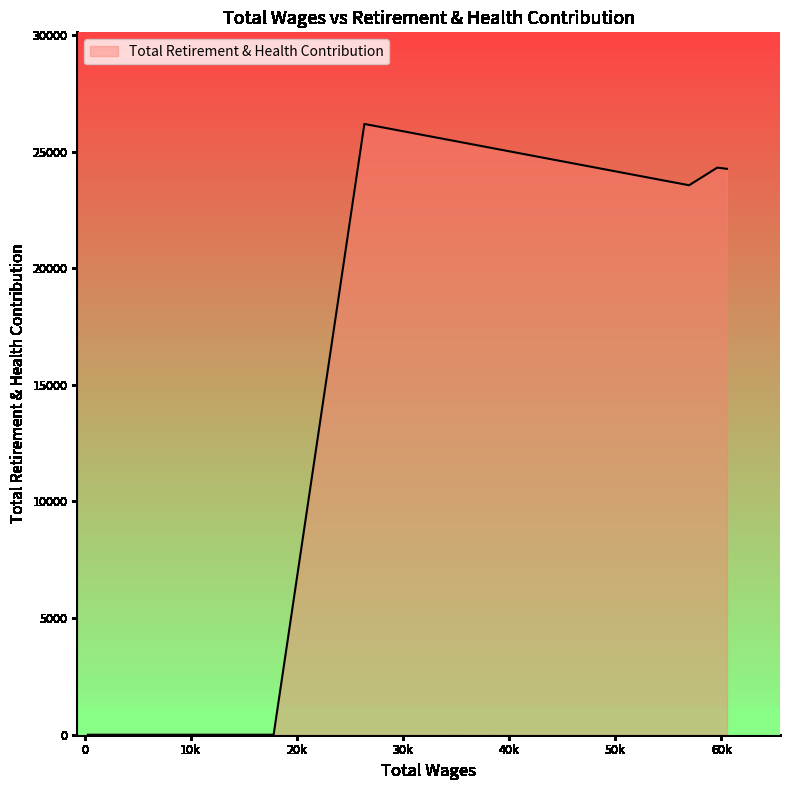

What is the average value?

10925